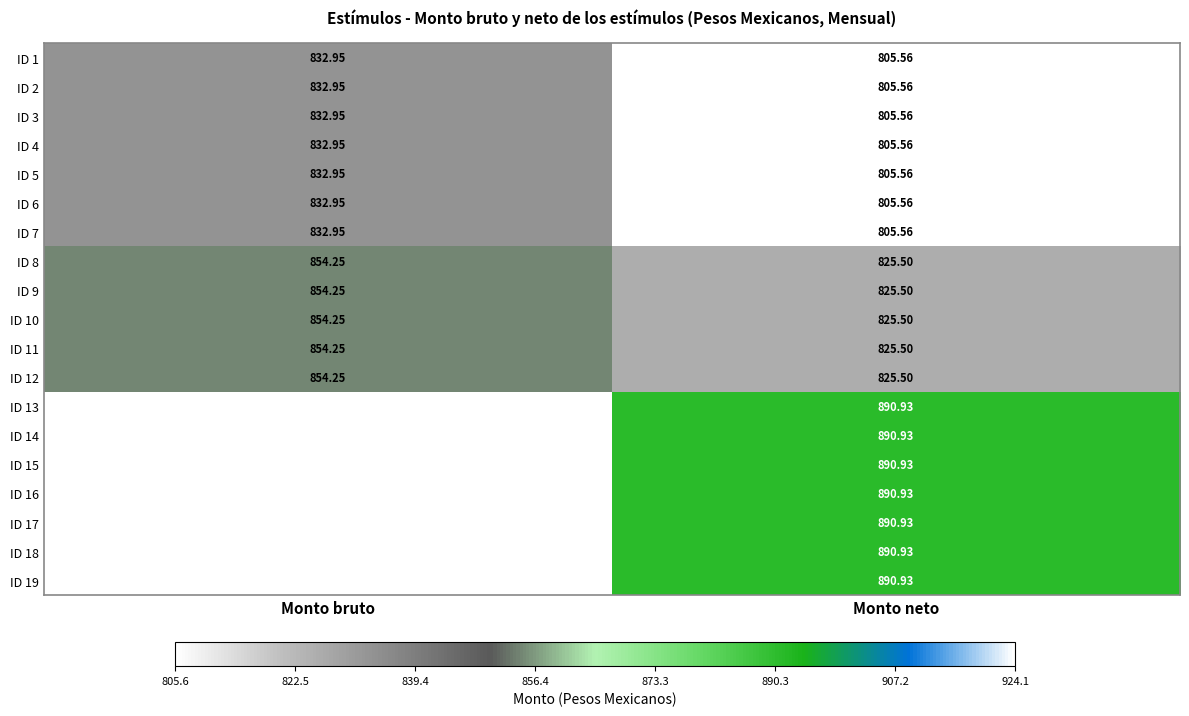

At how many categories does at least one series exceed 889?

2